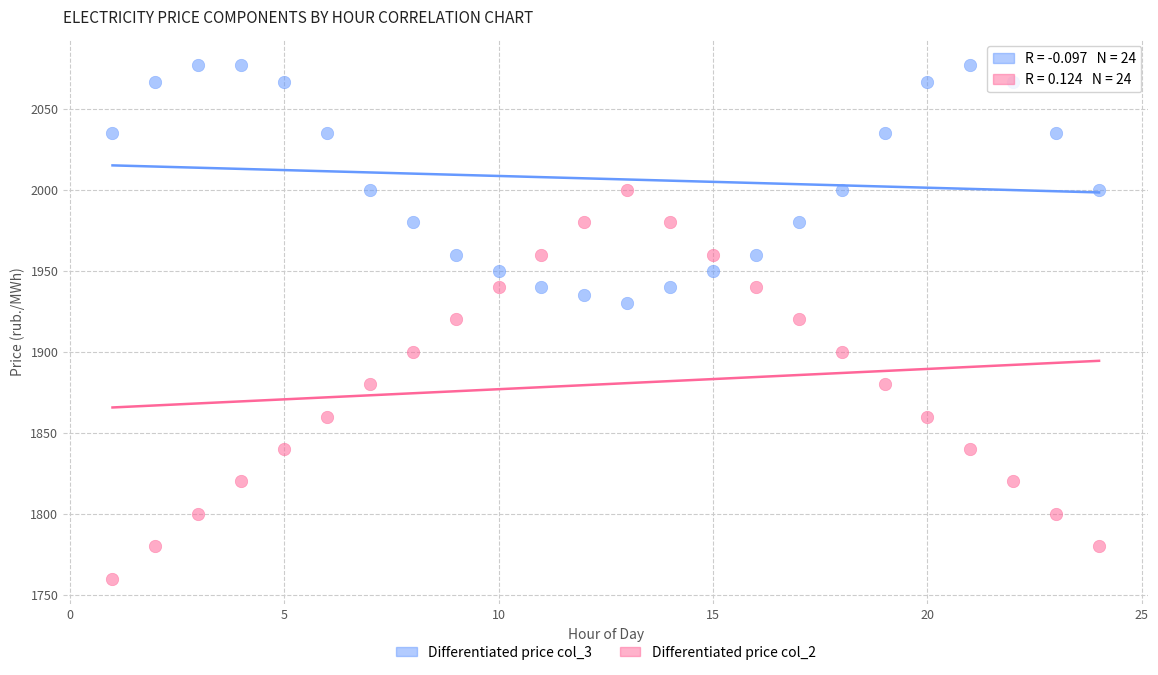

Which series contains the highest Y value?

Differentiated price col_3